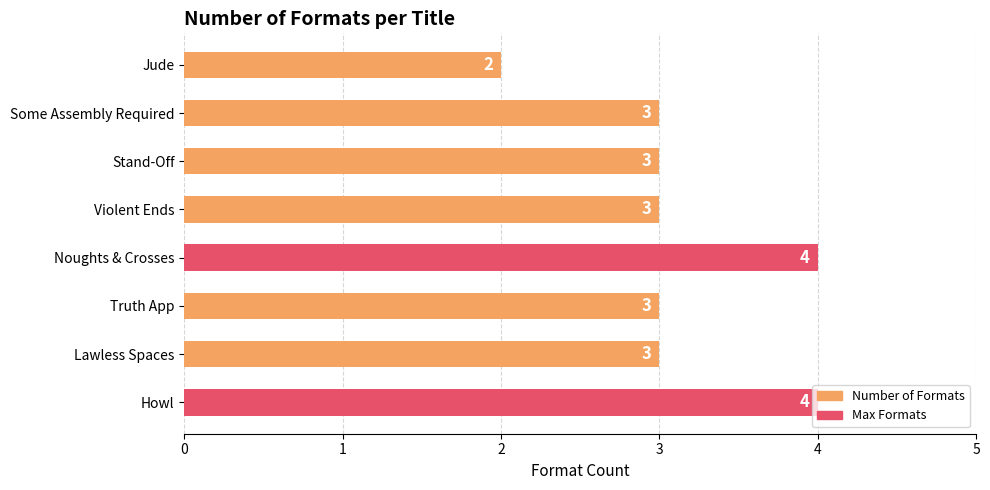

What is the minimum value shown in the chart?

2